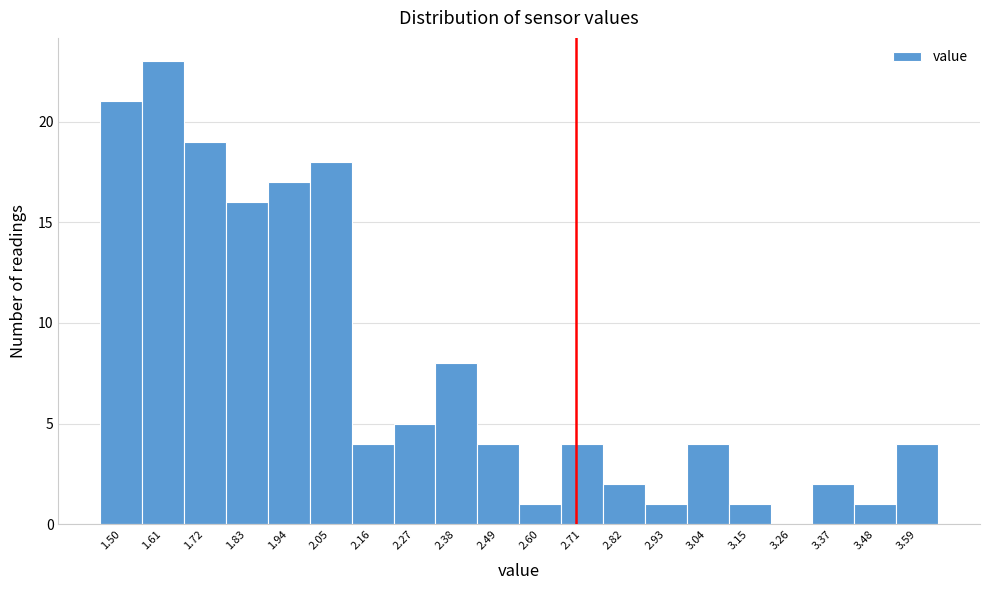

Reading left to right, extract all data points from this chart.

1.50=21	1.61=23	1.72=19	1.83=16	1.94=17	2.05=18	2.16=4	2.27=5	2.38=8	2.49=4	2.60=1	2.71=4	2.82=2	2.93=1	3.04=4	3.15=1	3.26=0	3.37=2	3.48=1	3.59=4